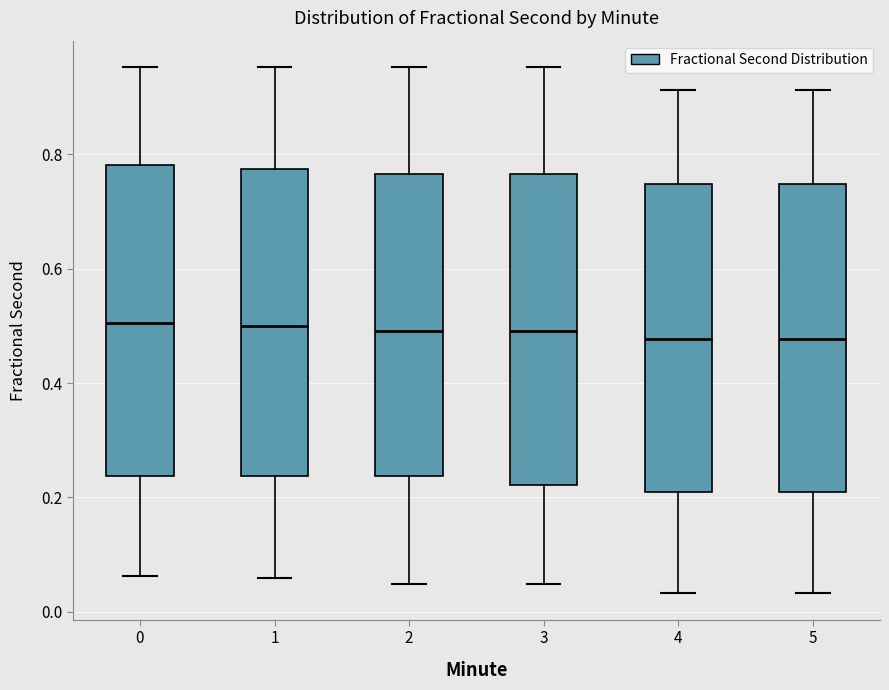

Reading left to right, transcribe this box plot: for each box, give where its median line is, the range the box spans, and where its two whiskers end, as read against the y-axis. The values are not printed on the chart, so give them approximately, as read against the axis.

0: median 0.50, box 0.24 to 0.78, whiskers 0.06 to 0.96
1: median 0.50, box 0.24 to 0.78, whiskers 0.06 to 0.96
2: median 0.50, box 0.24 to 0.76, whiskers 0.04 to 0.96
3: median 0.50, box 0.22 to 0.76, whiskers 0.04 to 0.96
4: median 0.48, box 0.20 to 0.74, whiskers 0.04 to 0.92
5: median 0.48, box 0.20 to 0.74, whiskers 0.04 to 0.92